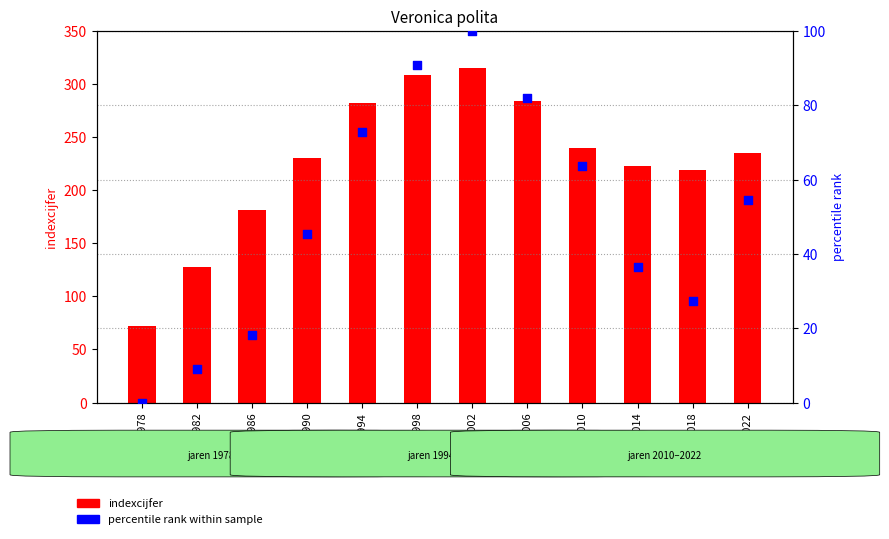

At how many categories does at least one series exceed 235?

5